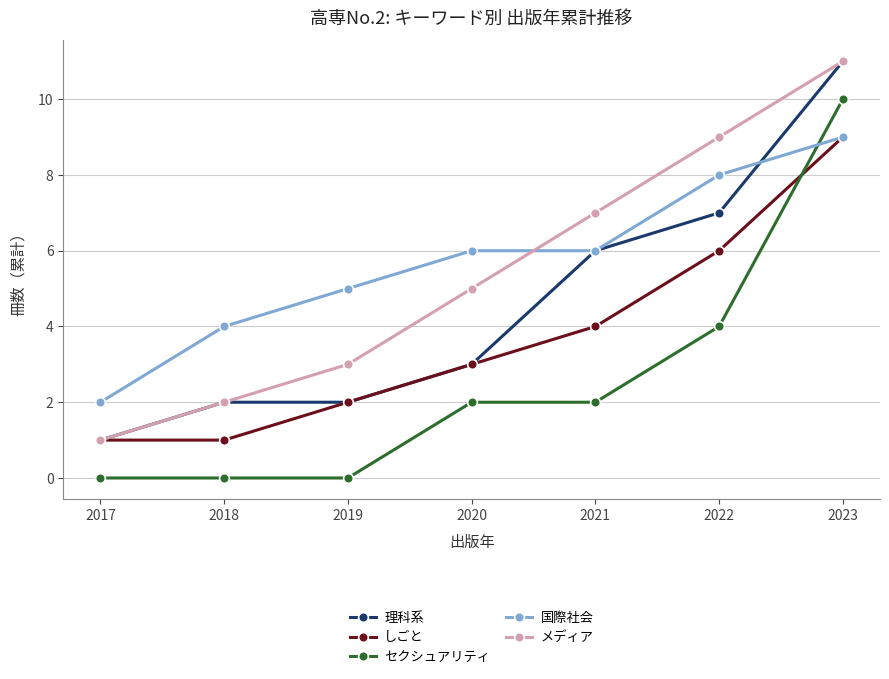

How many values in the 理科系 series are below 3?

3